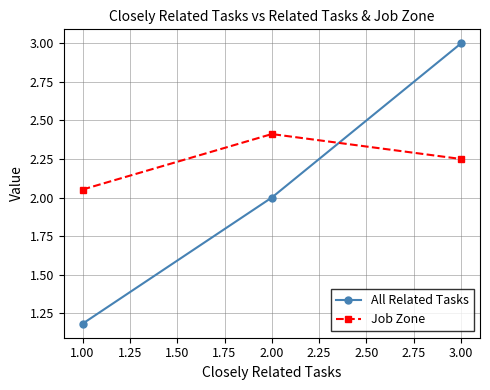

What is the label of the 3rd point from the right?

1.00